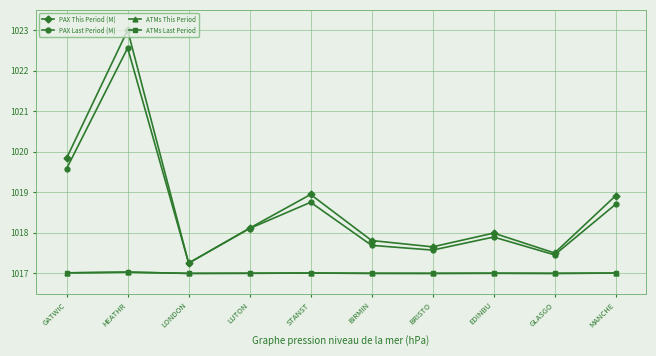

At which category does PAX Last Period (M) reach its first local peak?

HEATHR